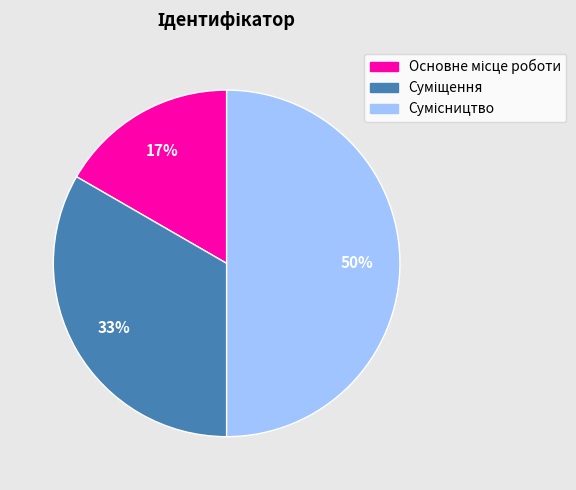

To the nearest percent, what is the difference between the largest and smallest slice percentages?

33%